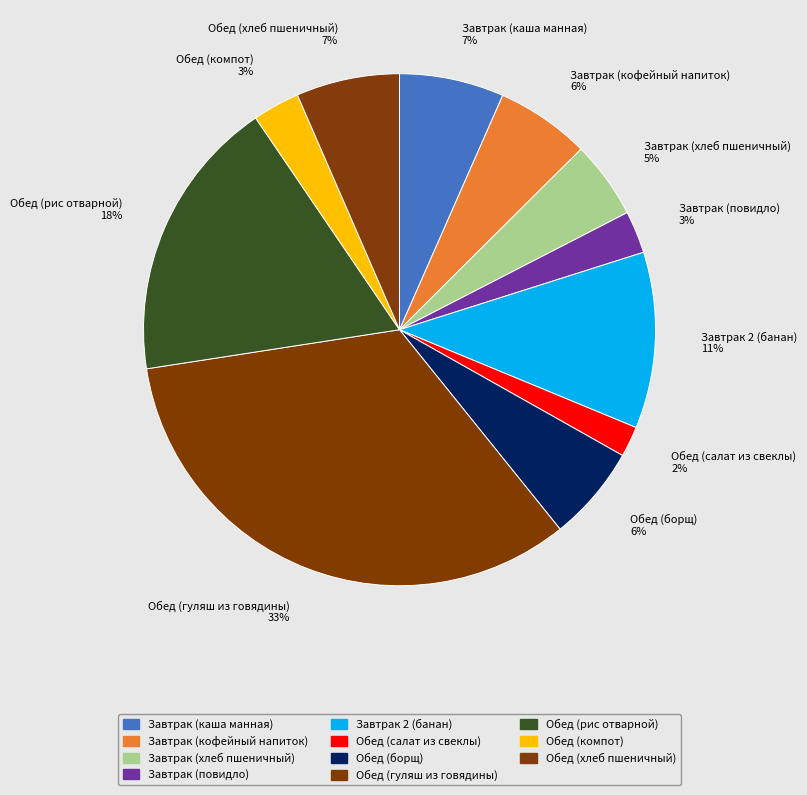

Is it true that Завтрак (повидло) is 10% of the pie?

False